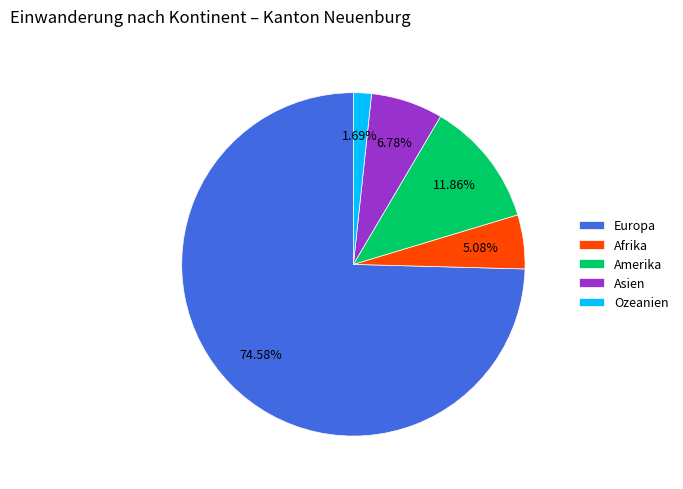

Count the number of slices in the pie.

5